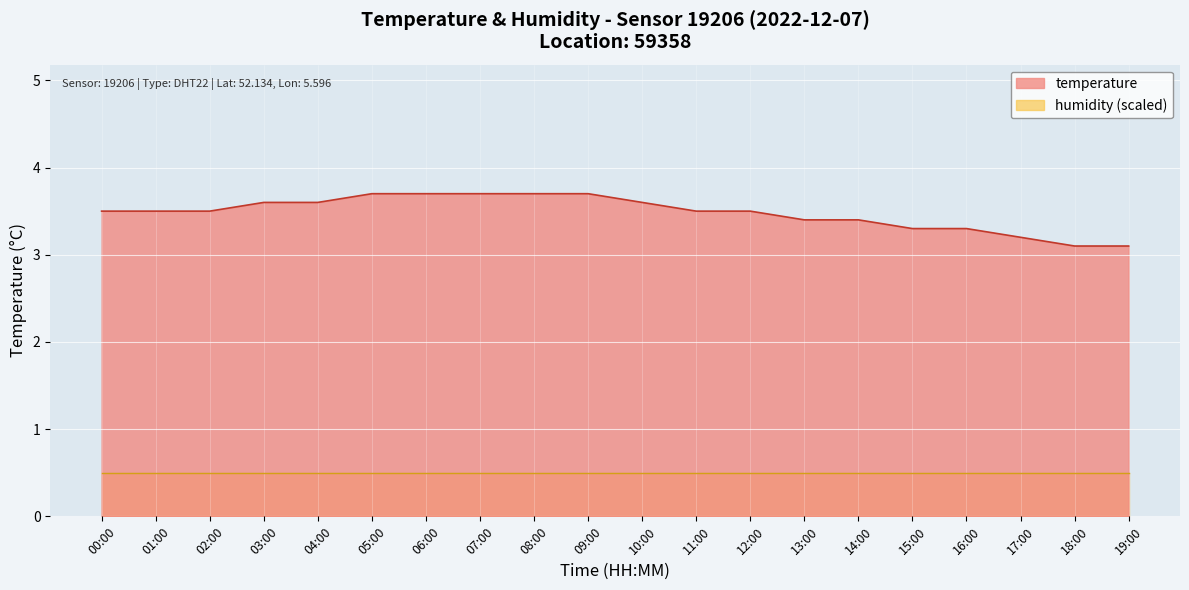

How many lines are shown in the chart?

1